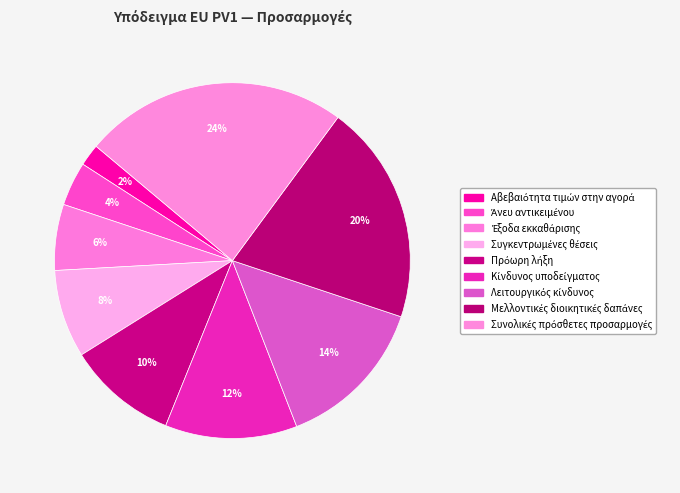

What is the largest slice in the pie chart?

Συνολικές πρόσθετες προσαρμογές